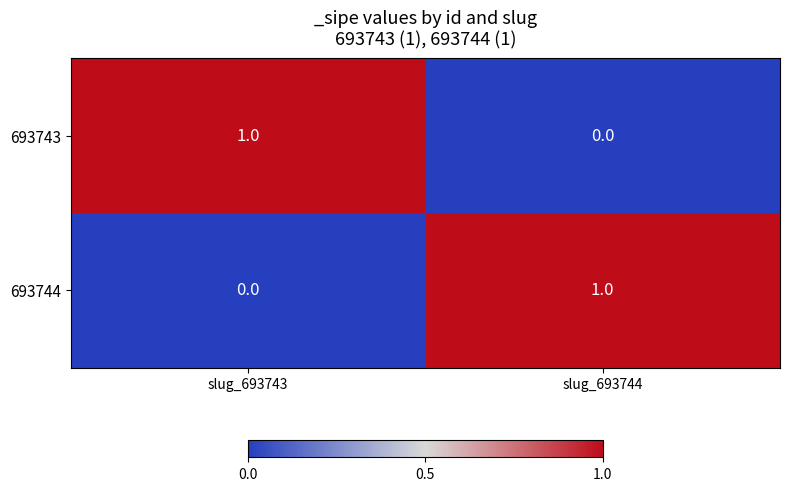

Rank the series at slug_693744 from lowest to highest value.

693743, 693744